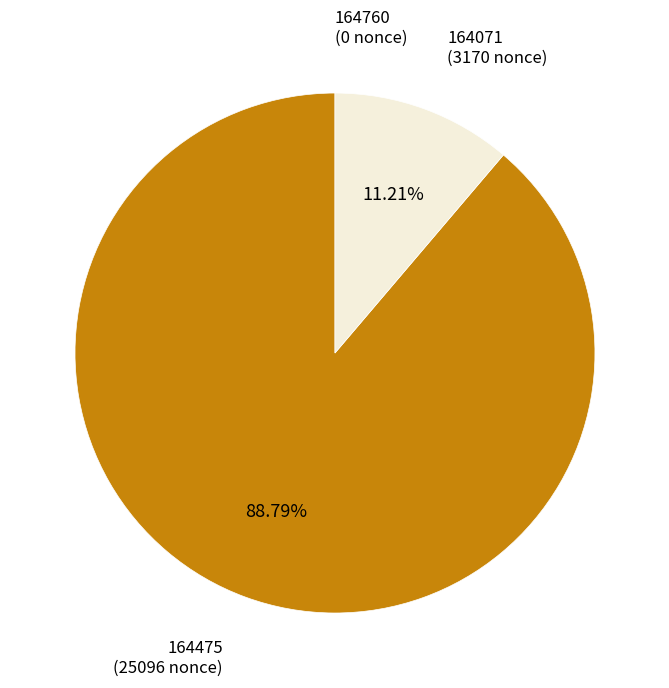

To the nearest percent, what is the average slice percentage?

33%